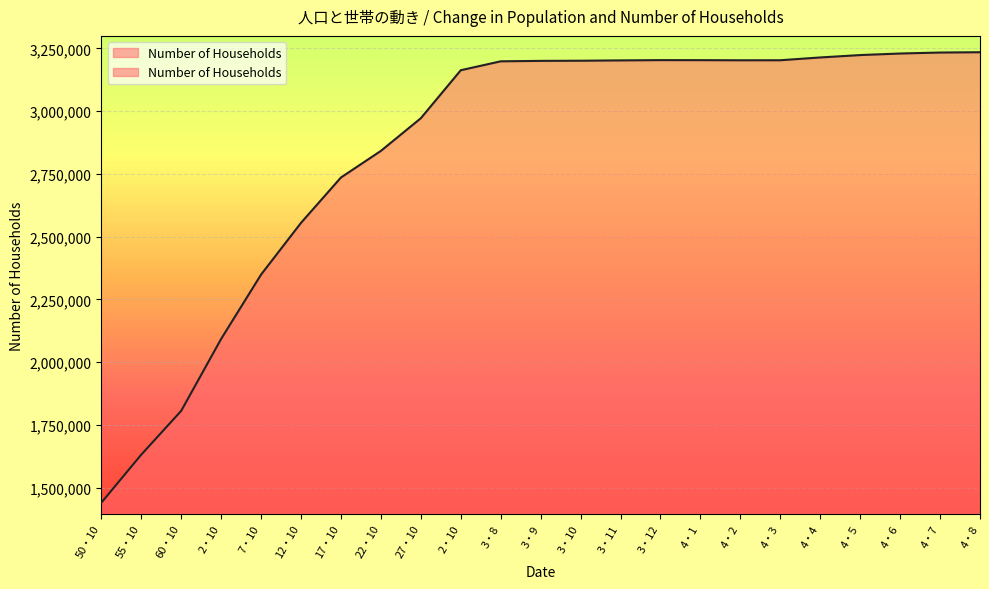

Reading right to left, what are all the values shown in this chart?

3234439	3233208	3229334	3223135	3213644	3202524	3202374	3202873	3202991	3201930	3200624	3200013	3198277	3162743	2971659	2841595	2735628	2555098	2349015	2092783	1806380	1632008	1440498